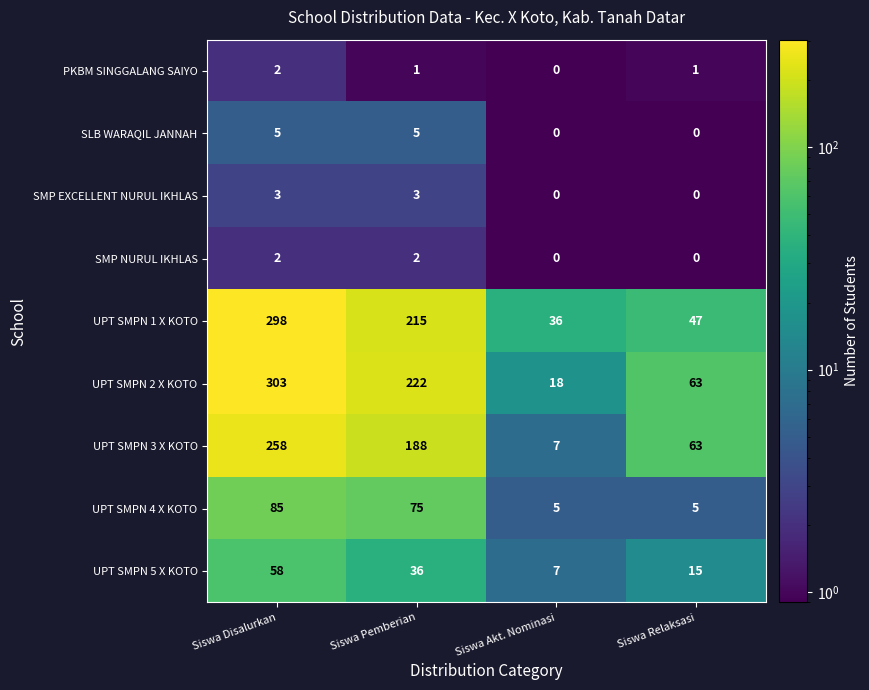

What is the sum of the UPT SMPN 1 X KOTO values at Siswa Relaksasi and Siswa Disalurkan?

345